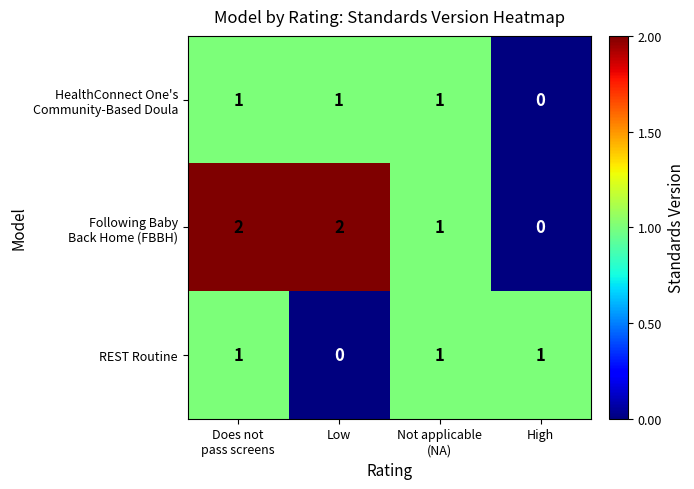

At how many categories does at least one series exceed 0?

4